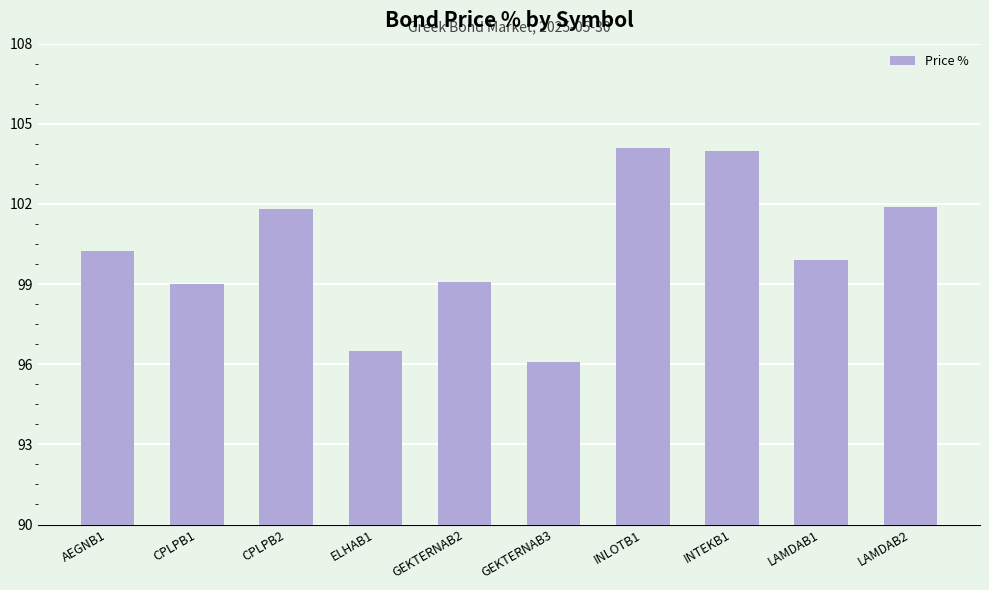

What is the change in value from AEGNB1 to CPLPB1?

-1.3